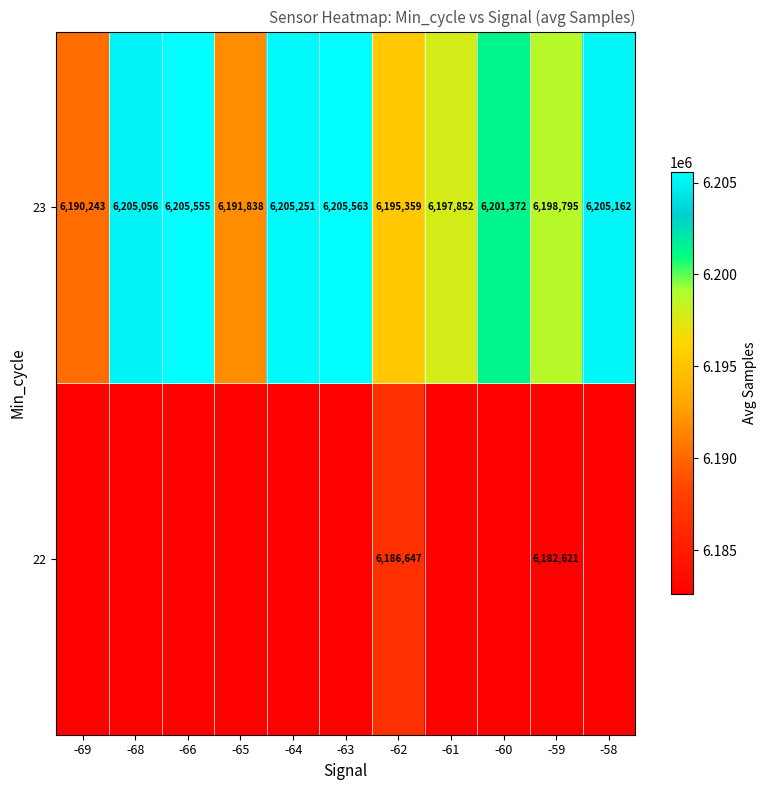

Where does the 23 series first go above 6201372?

-68